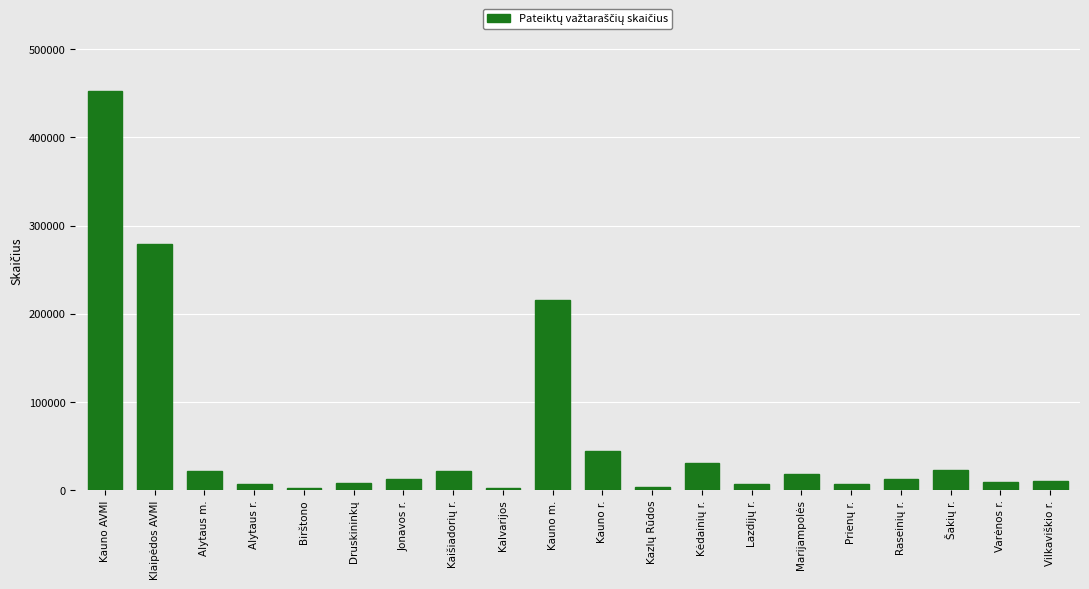

Is it true that the value at Kauno m. is 215234?

True